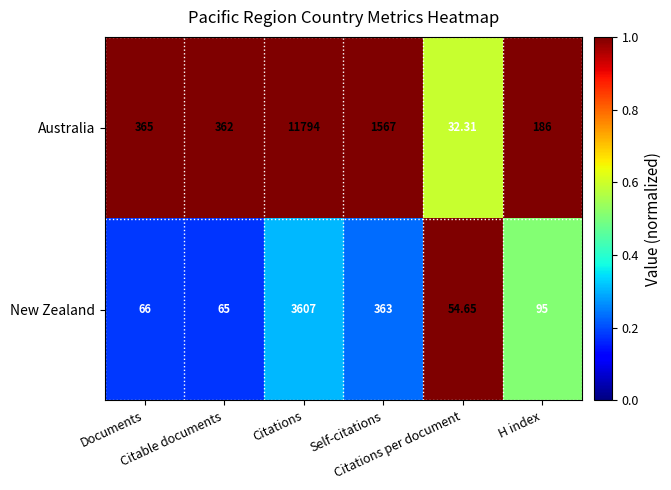

Which series has the largest total across all categories?

Australia